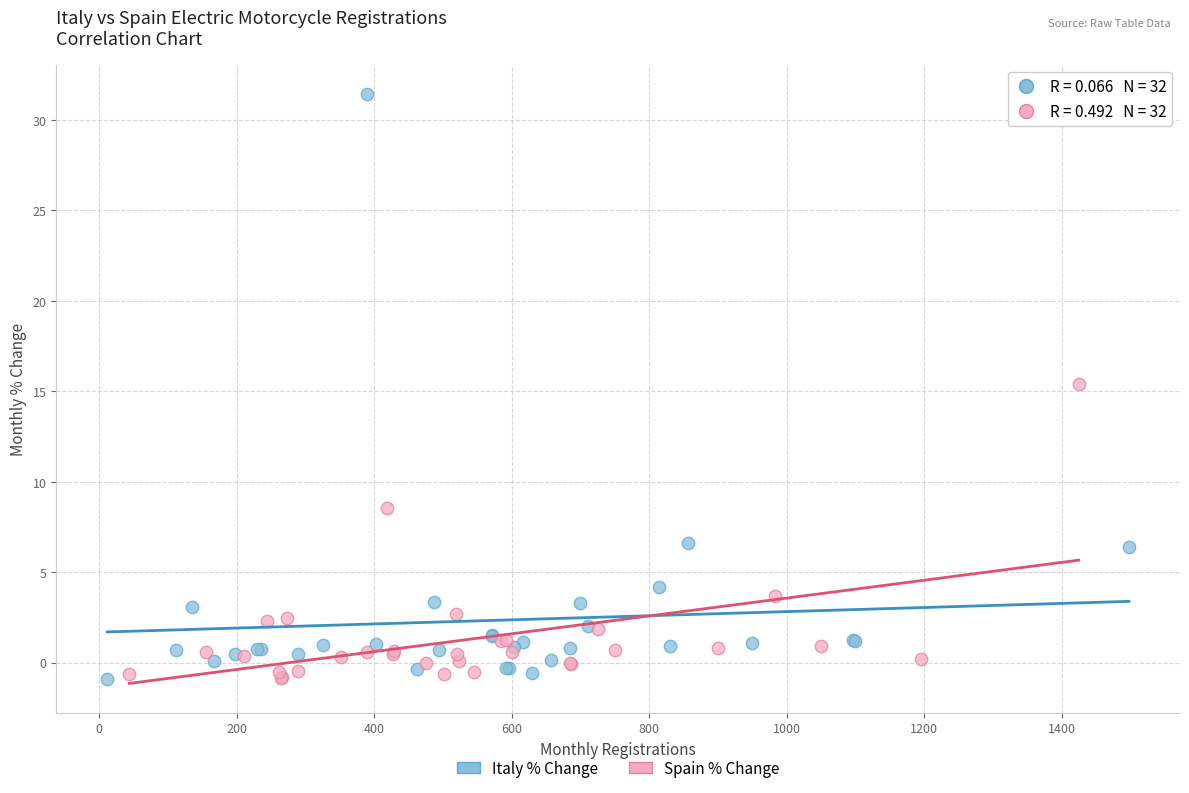

Which series contains the highest Y value?

Italy % Change